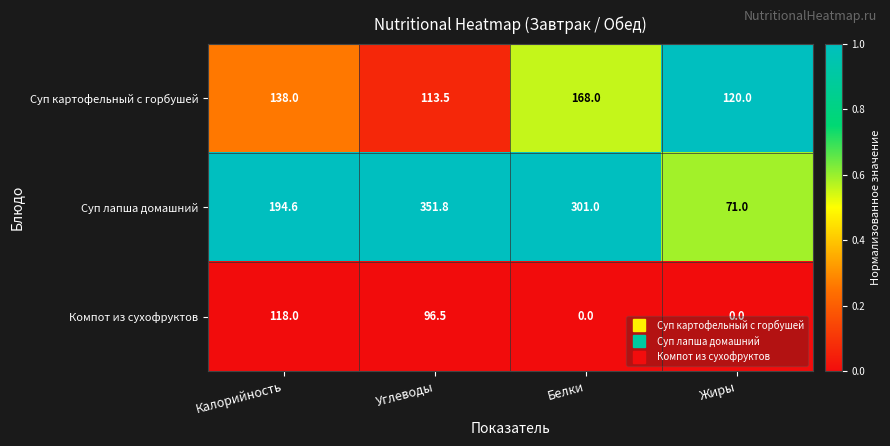

Which series has the largest range (max minus min)?

Суп лапша домашний